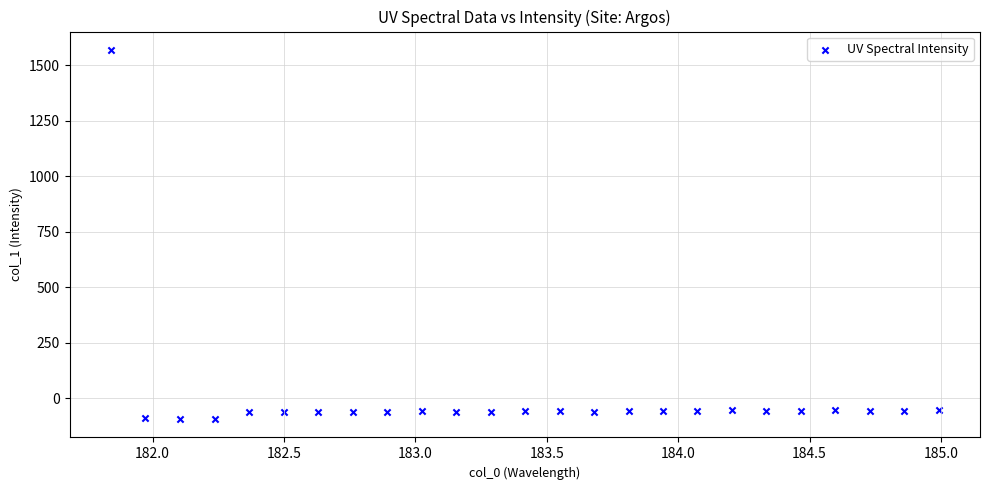

What is the range of Y values (max minus min)?

1660.4